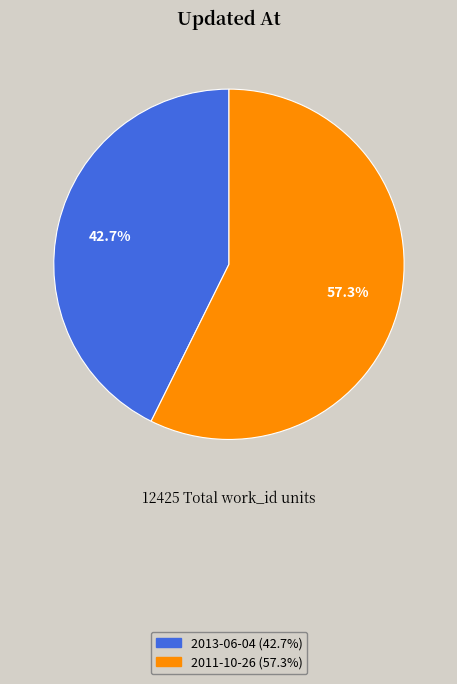

To the nearest percent, what is the average slice percentage?

50%